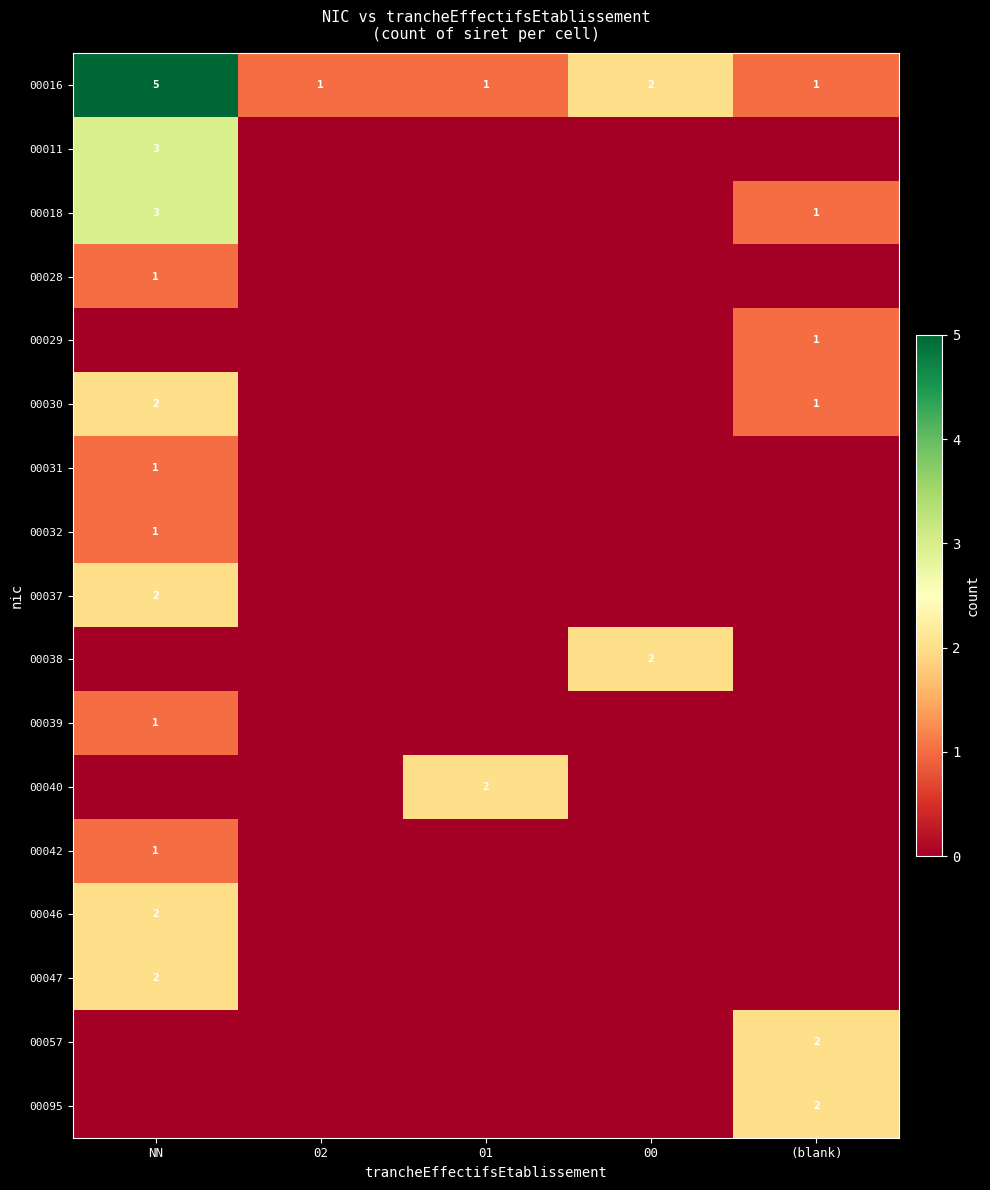

True or false: 00018 has a value of 2 at NN.

False